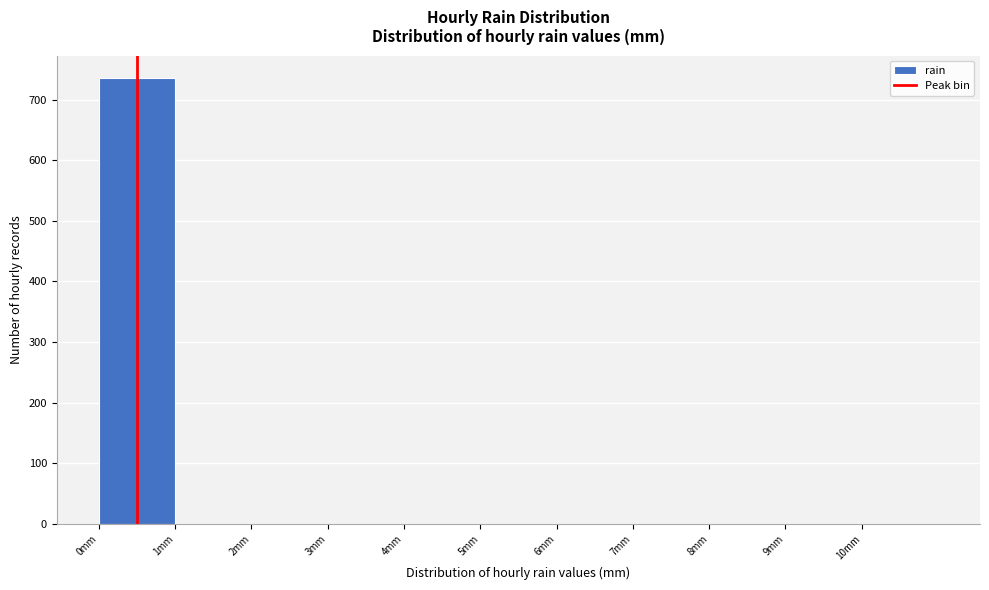

Reading left to right, transcribe this chart: for each bar, give the range it covers on the x-axis and its height. The values are not printed on the chart, so give them approximately, as read against the axis.

0 to 1: 740
1 to 2: 0
2 to 3: 0
3 to 4: 0
4 to 5: 0
5 to 6: 0
6 to 7: 0
7 to 8: 0
8 to 9: 0
9 to 10: 0
10 to 11: 0